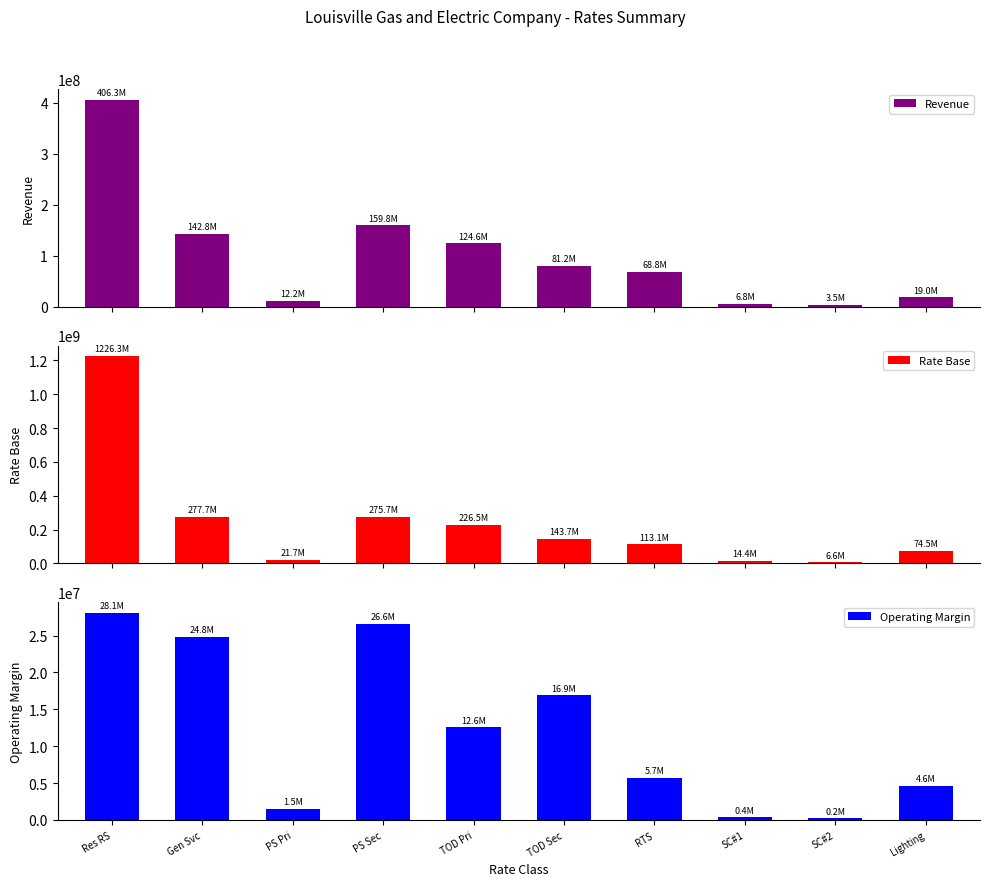

How many bars are there in total?

30